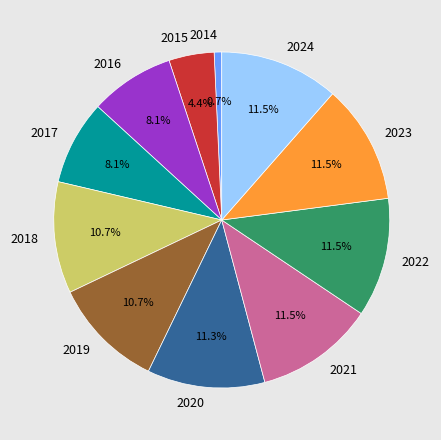

What is the smallest slice in the pie chart?

2014